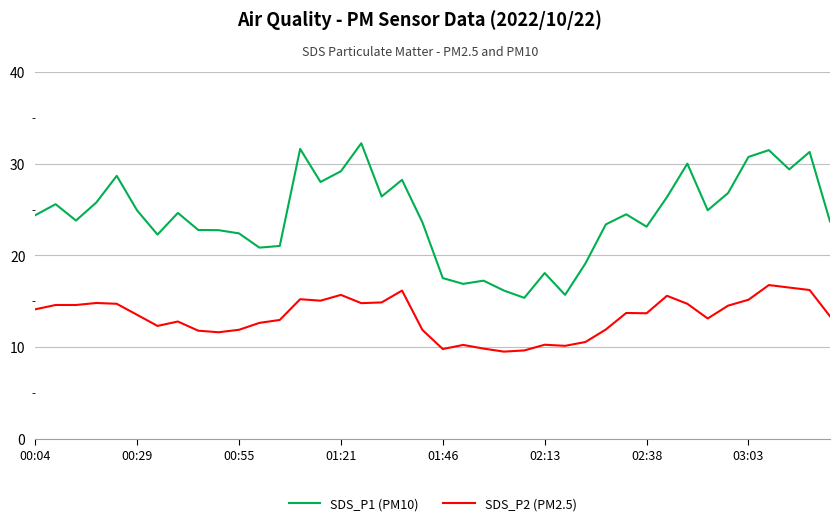

What is the difference between the maximum and minimum values in the SDS_P1 (PM10) series?

16.8